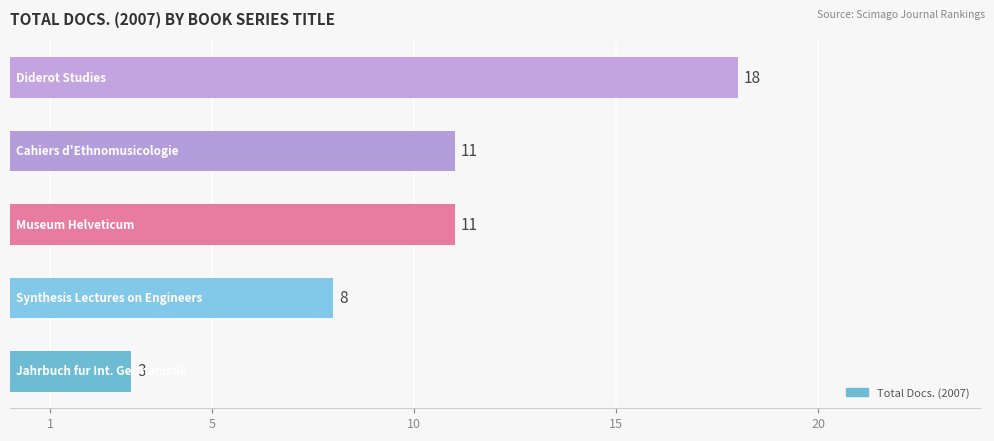

What is the average value?

10